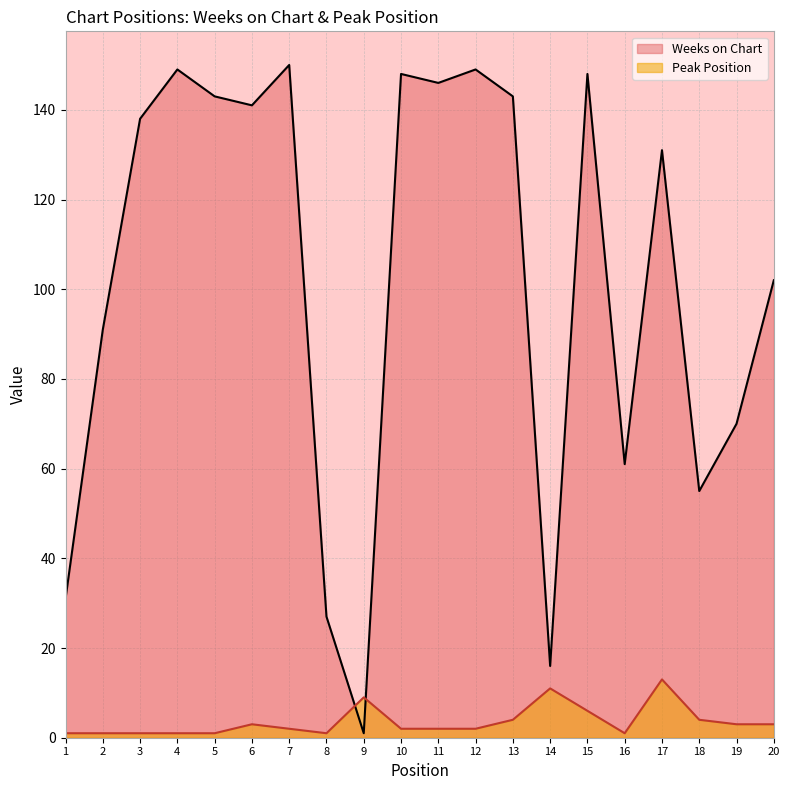

What is the maximum value shown in the chart?

150